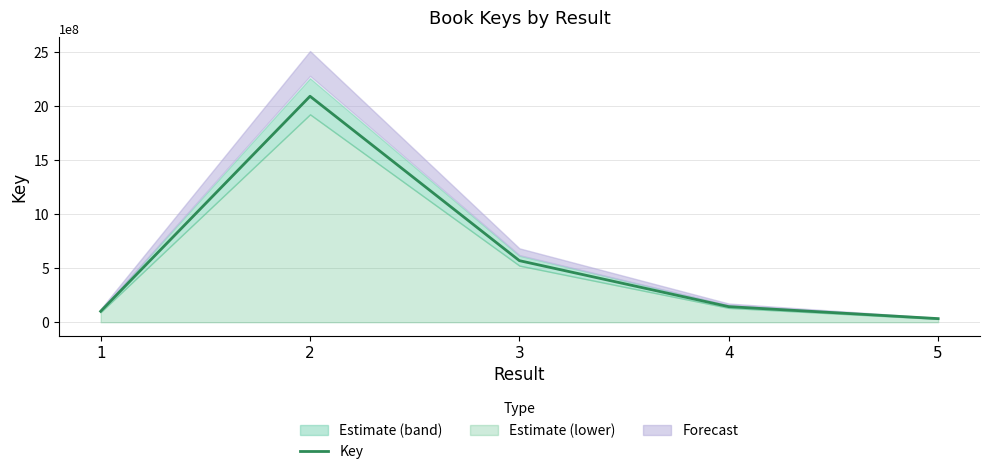

Reading right to left, extract all data points from this chart.

5=33487773	4=144274231	3=570062793	2=2092133546	1=101155653